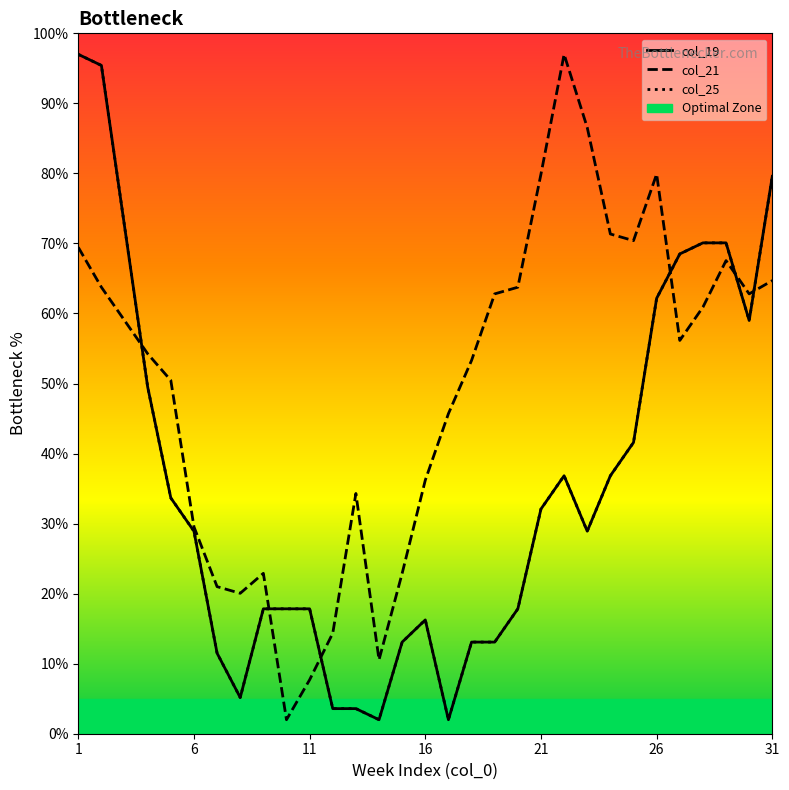

What is the value of the col_25 point at the 18th from the left?

13.1